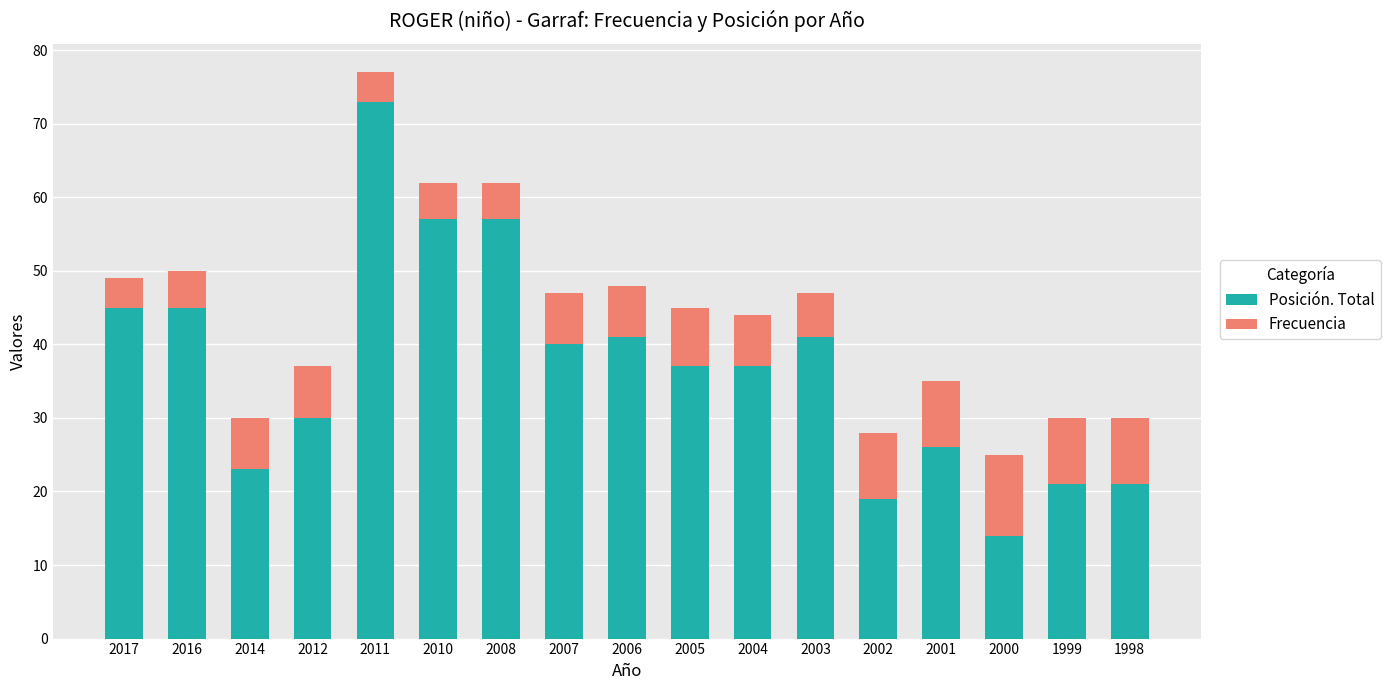

How many data points does each series have?

17